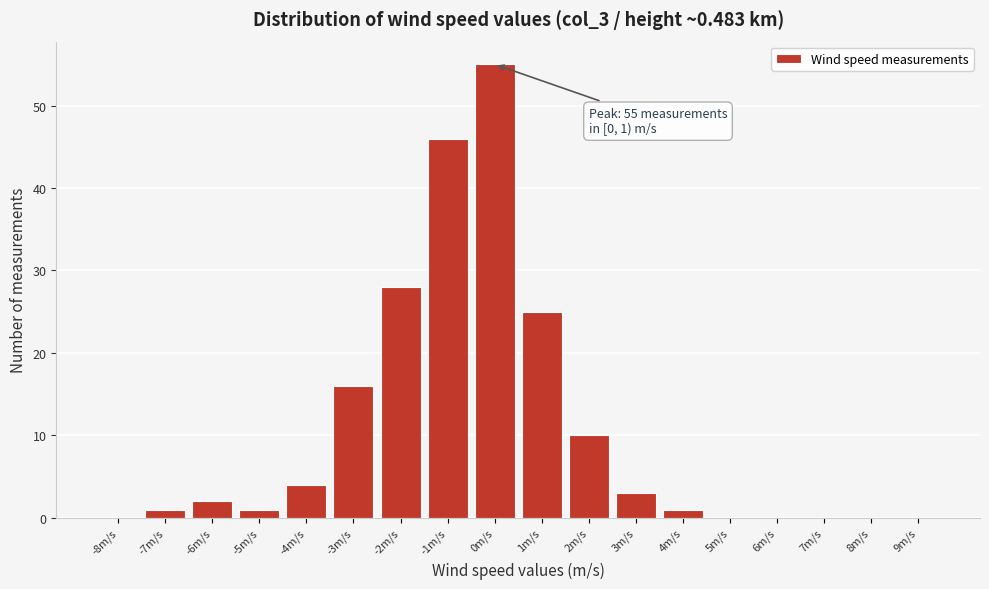

Reading right to left, list all the values displayed in this chart.

9m/s=0	8m/s=0	7m/s=0	6m/s=0	5m/s=0	4m/s=1	3m/s=3	2m/s=10	1m/s=25	0m/s=55	-1m/s=46	-2m/s=28	-3m/s=16	-4m/s=4	-5m/s=1	-6m/s=2	-7m/s=1	-8m/s=0